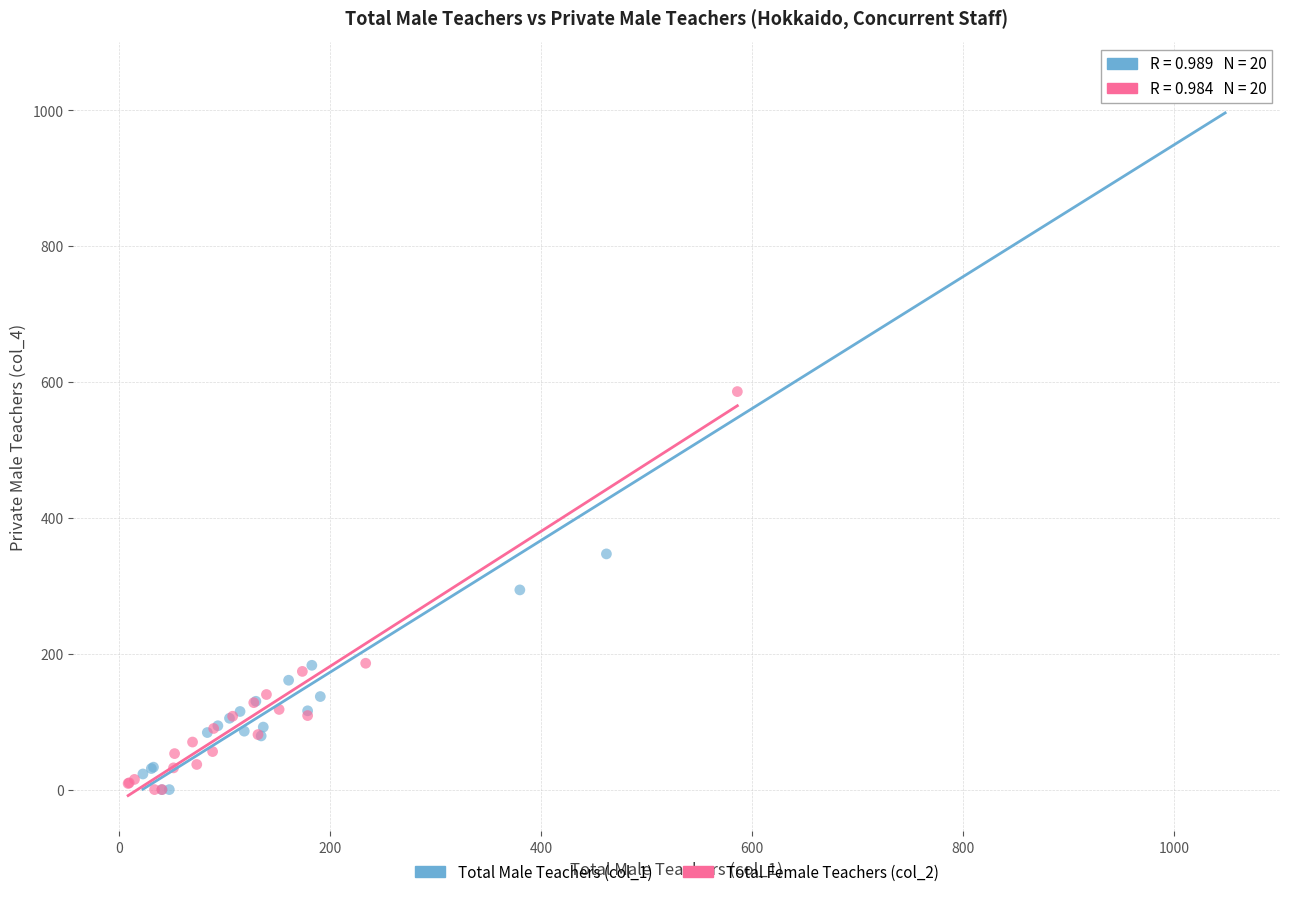

Which series has the largest Y range (max minus min)?

Total Male Teachers (col_1)